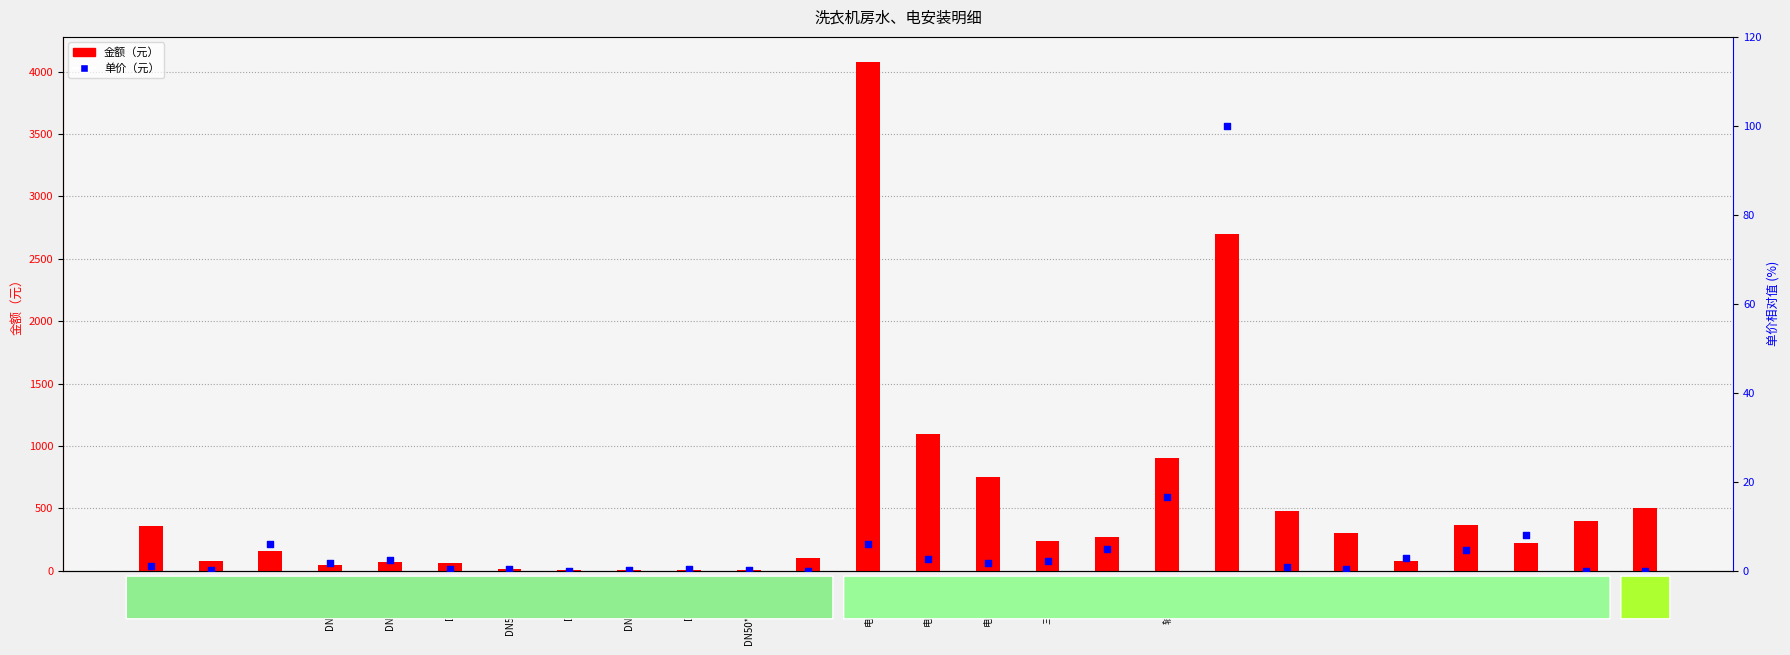

Which series has the largest total across all categories?

金额（元）